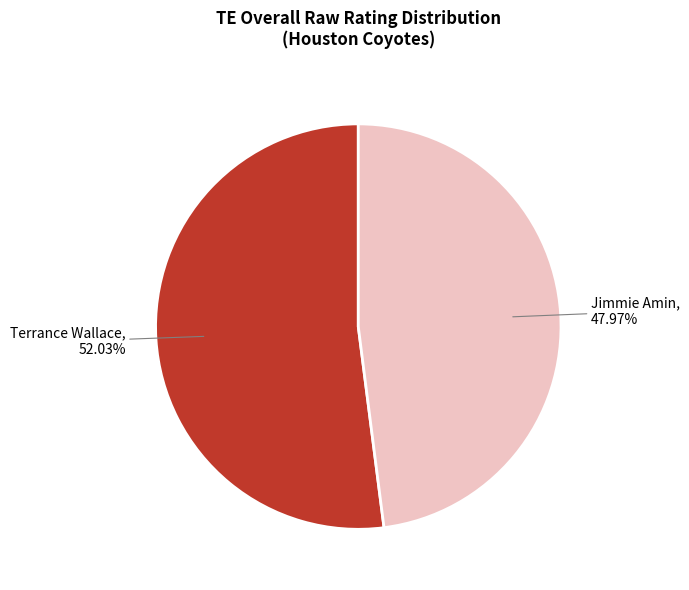

Is there any slice that represents more than half of the pie?

Yes